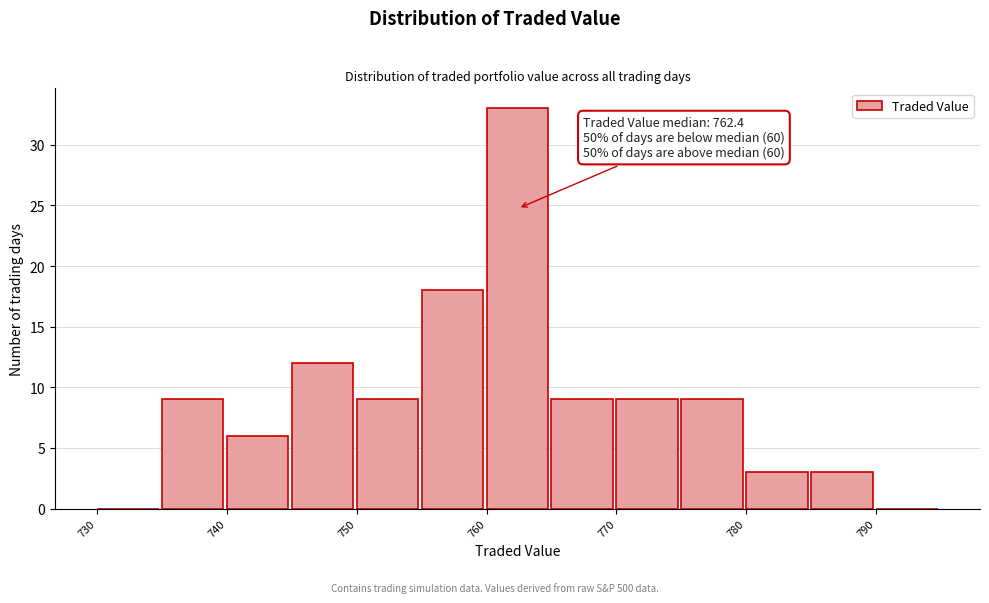

Over which range of the x-axis is the bar tallest?

760 to 765